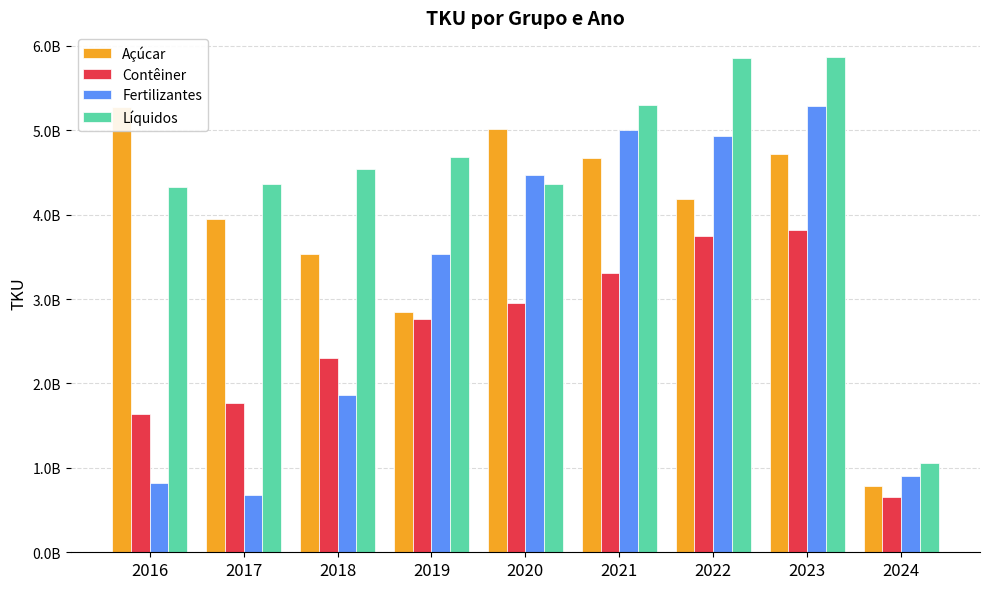

Which series has the largest total across all categories?

Líquidos